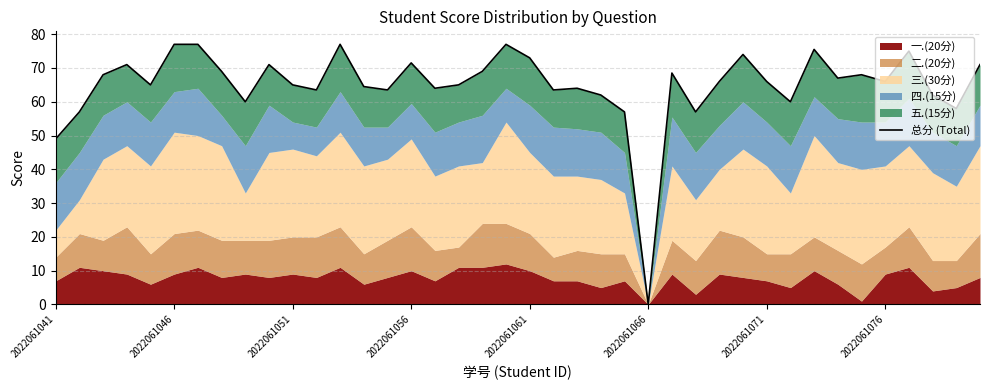

How many positive values are there?

39